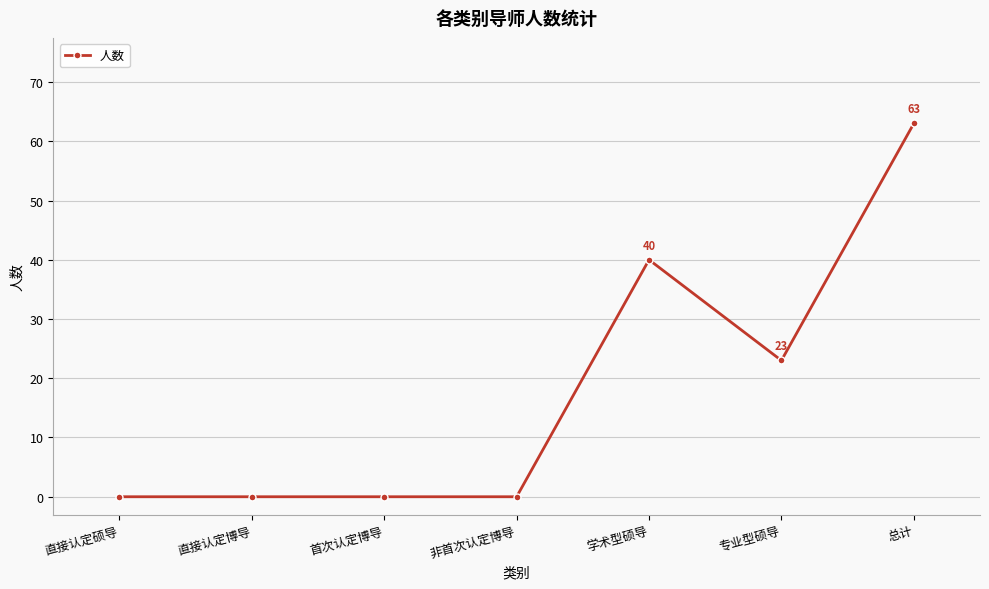

What is the difference between the maximum and minimum values?

63